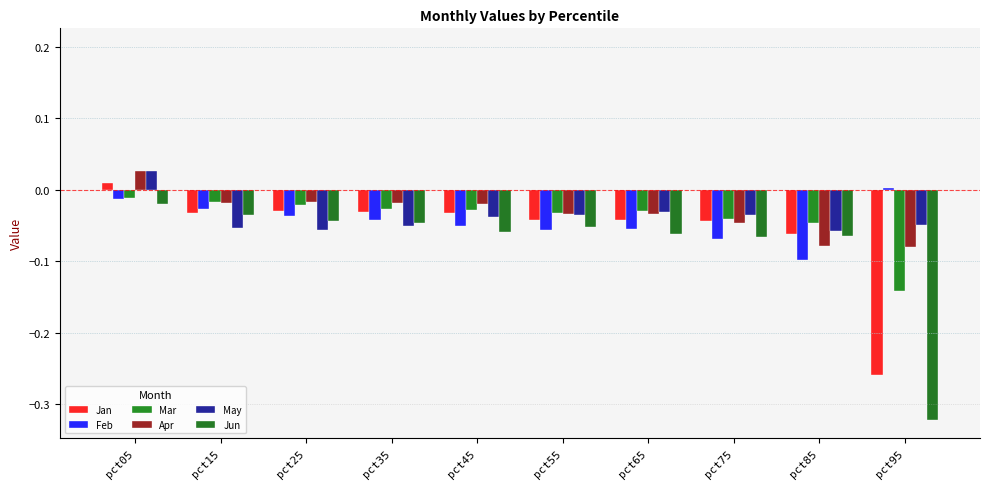

Which category has the highest value across all series?

pct05